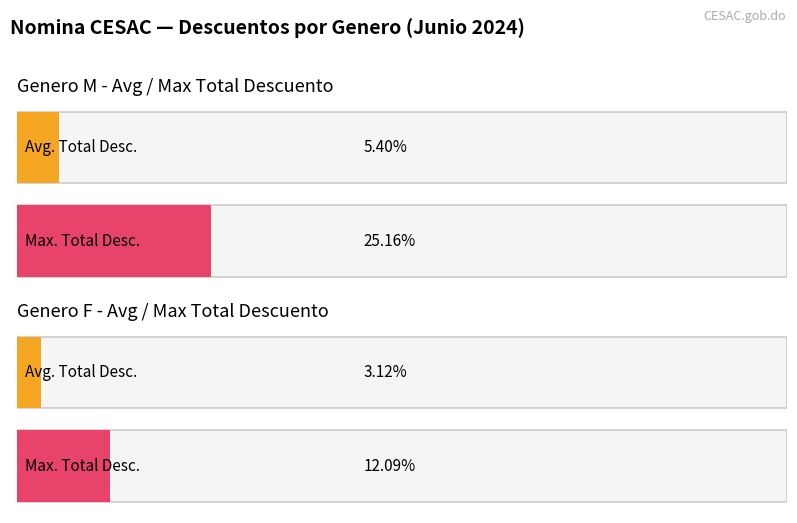

Rank the series by their maximum value, from lowest to highest.

F, M